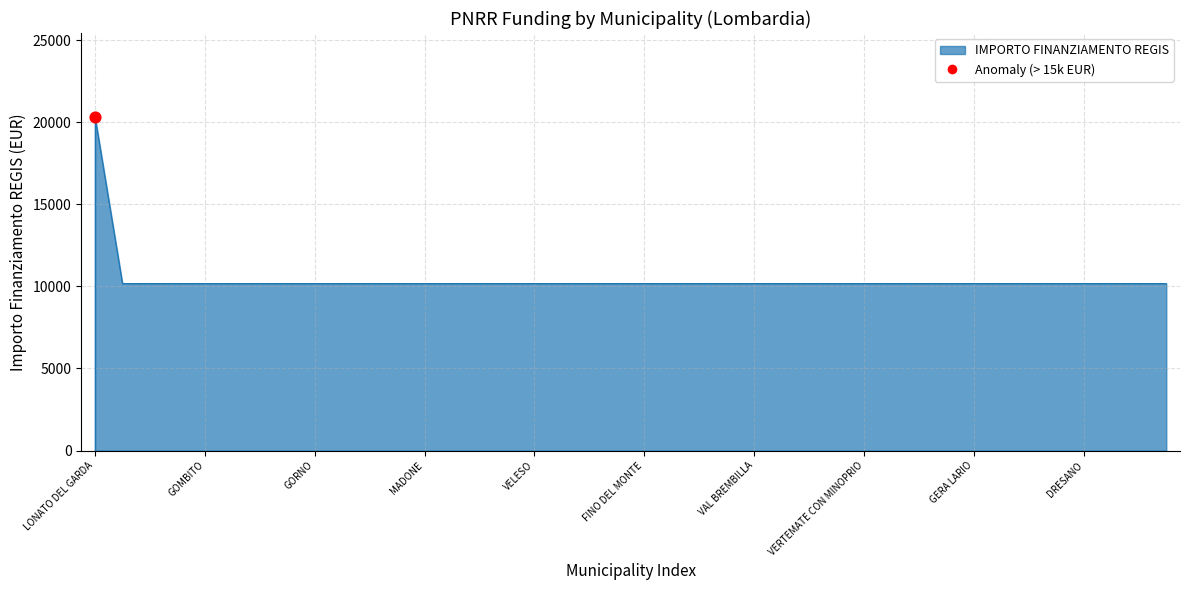

What is the maximum value shown in the chart?

20344